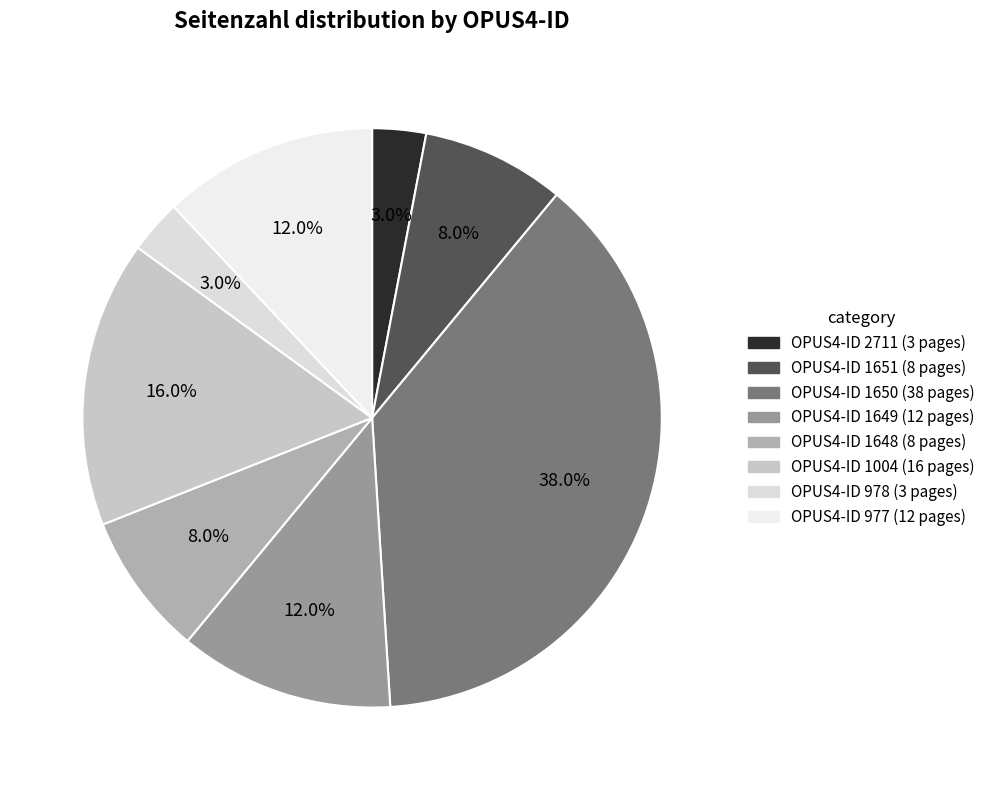

Does any single category account for the majority?

No